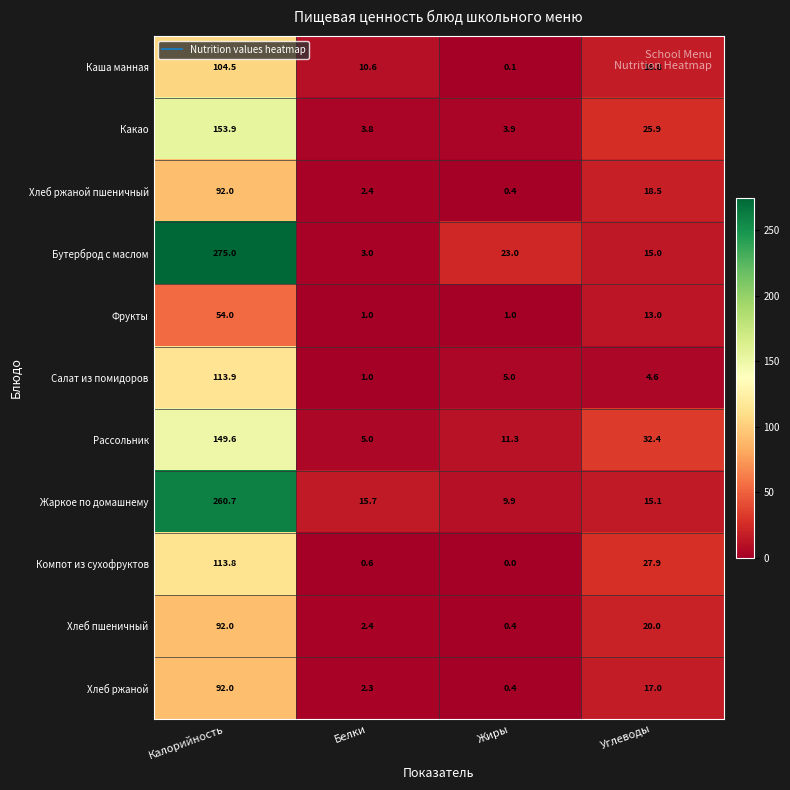

Which label corresponds to the largest value in the chart?

Калорийность